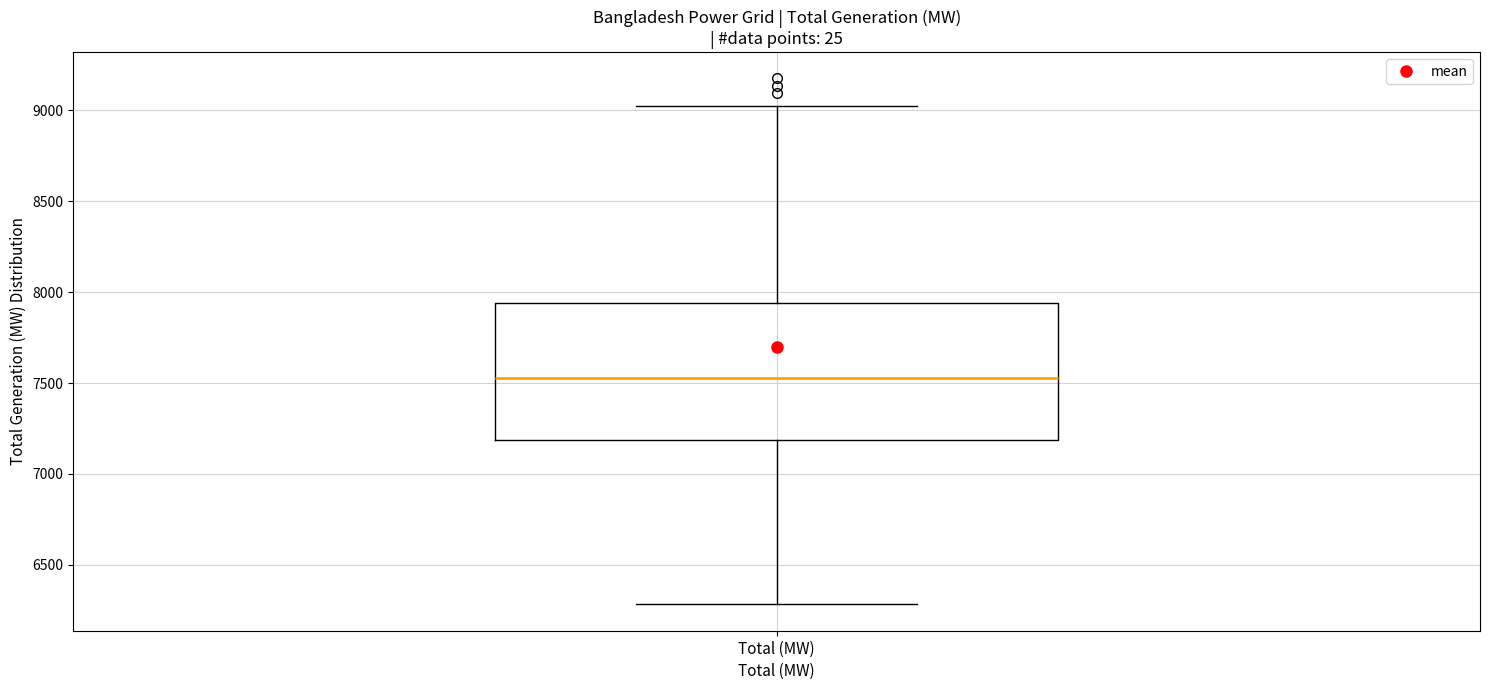

Where does the upper whisker of the box for Total (MW) end on the y-axis? The values are not printed on the chart, so give them approximately, as read against the axis.

9050